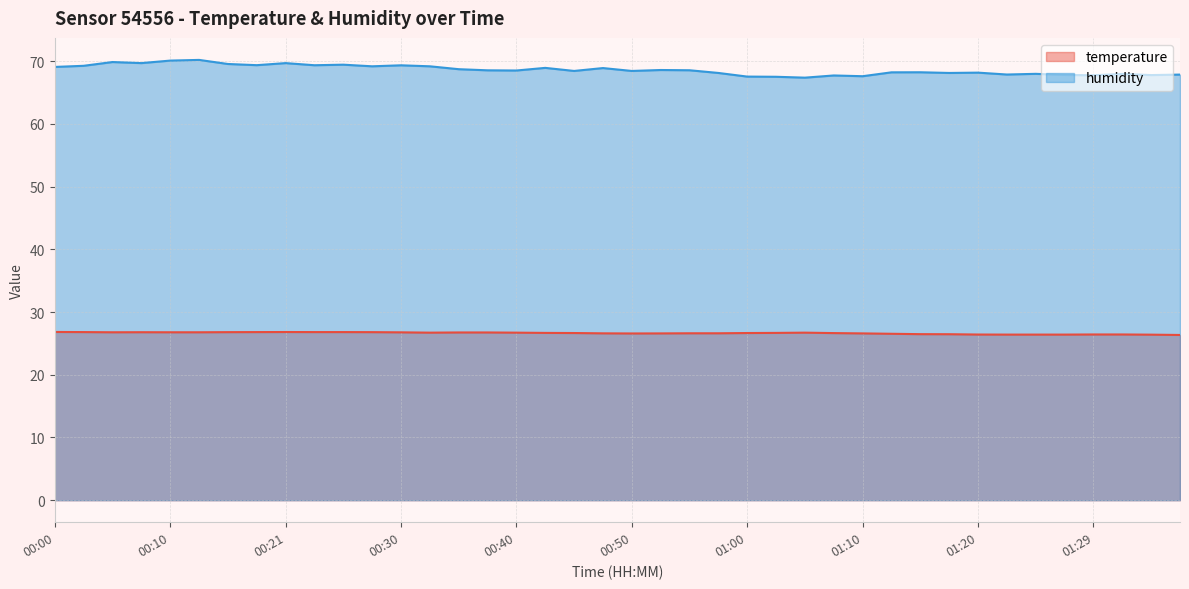

At which label does temperature reach its minimum?

01:37